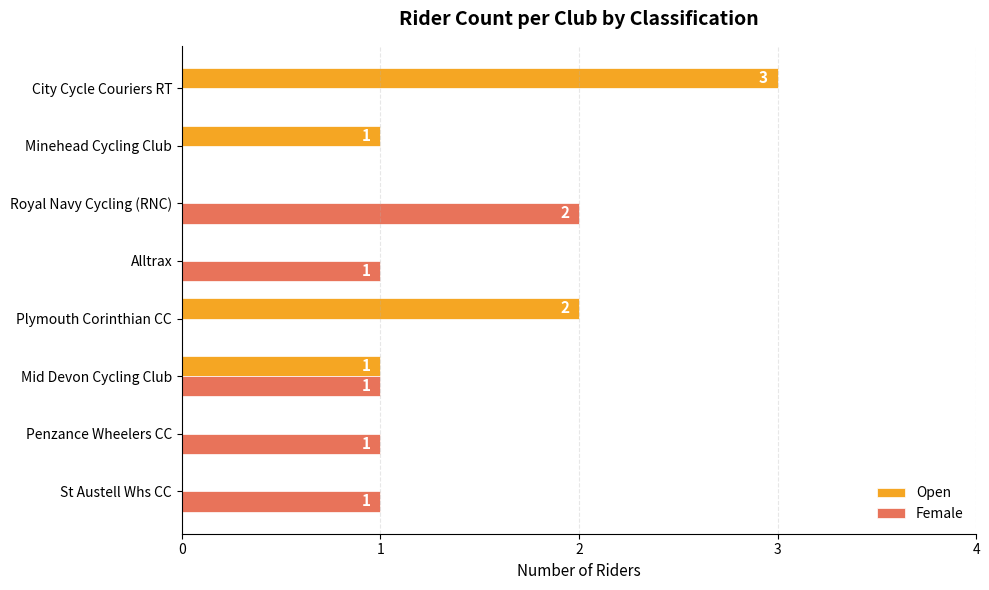

At which category is the sum across all series the highest?

City Cycle Couriers RT